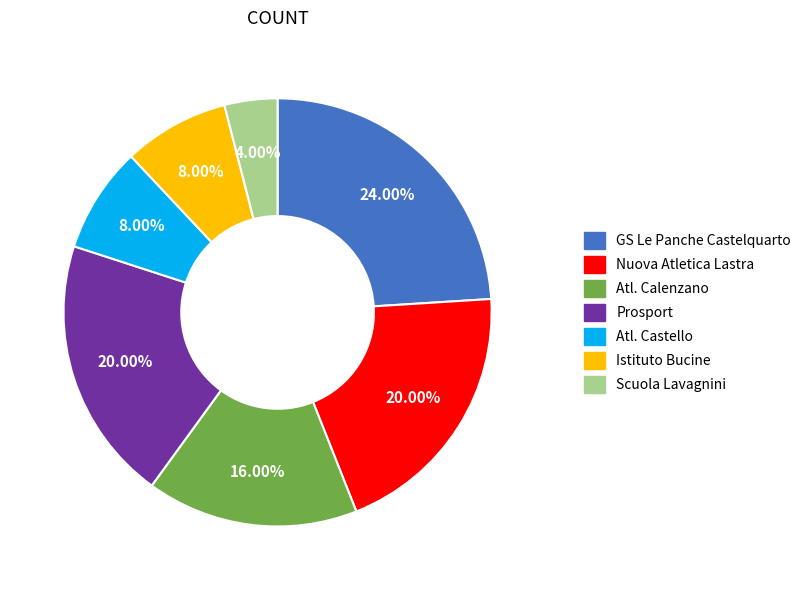

To the nearest percent, what is the difference between the Nuova Atletica Lastra and Scuola Lavagnini slice percentages?

16%